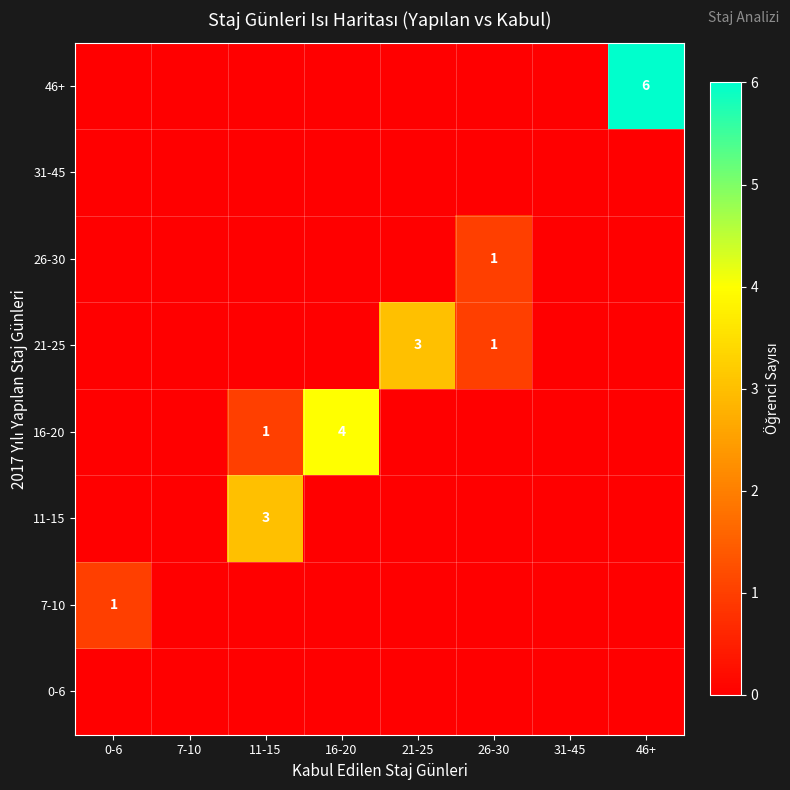

The value of 21-25 at 21-25 is 3. True or false?

True